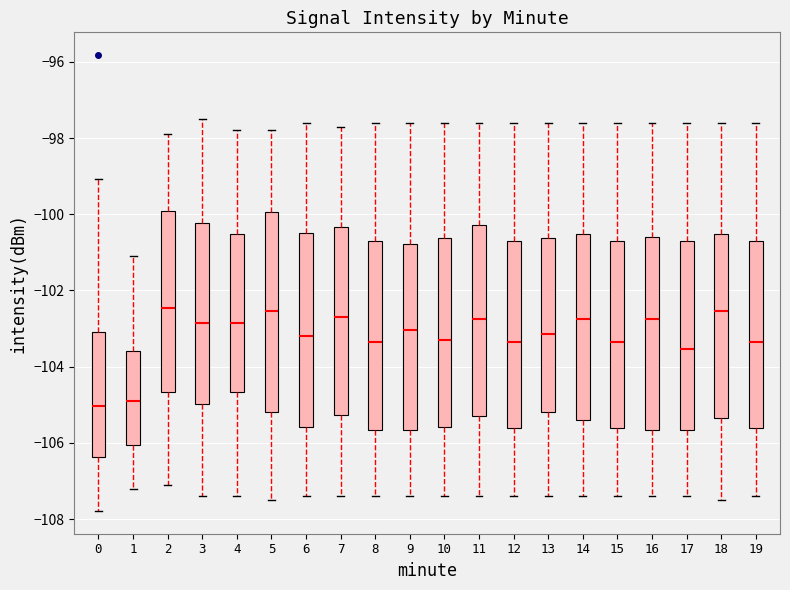

Where does the median line of the box at x = 7 sit on the y-axis? The values are not printed on the chart, so give them approximately, as read against the axis.

-102.6